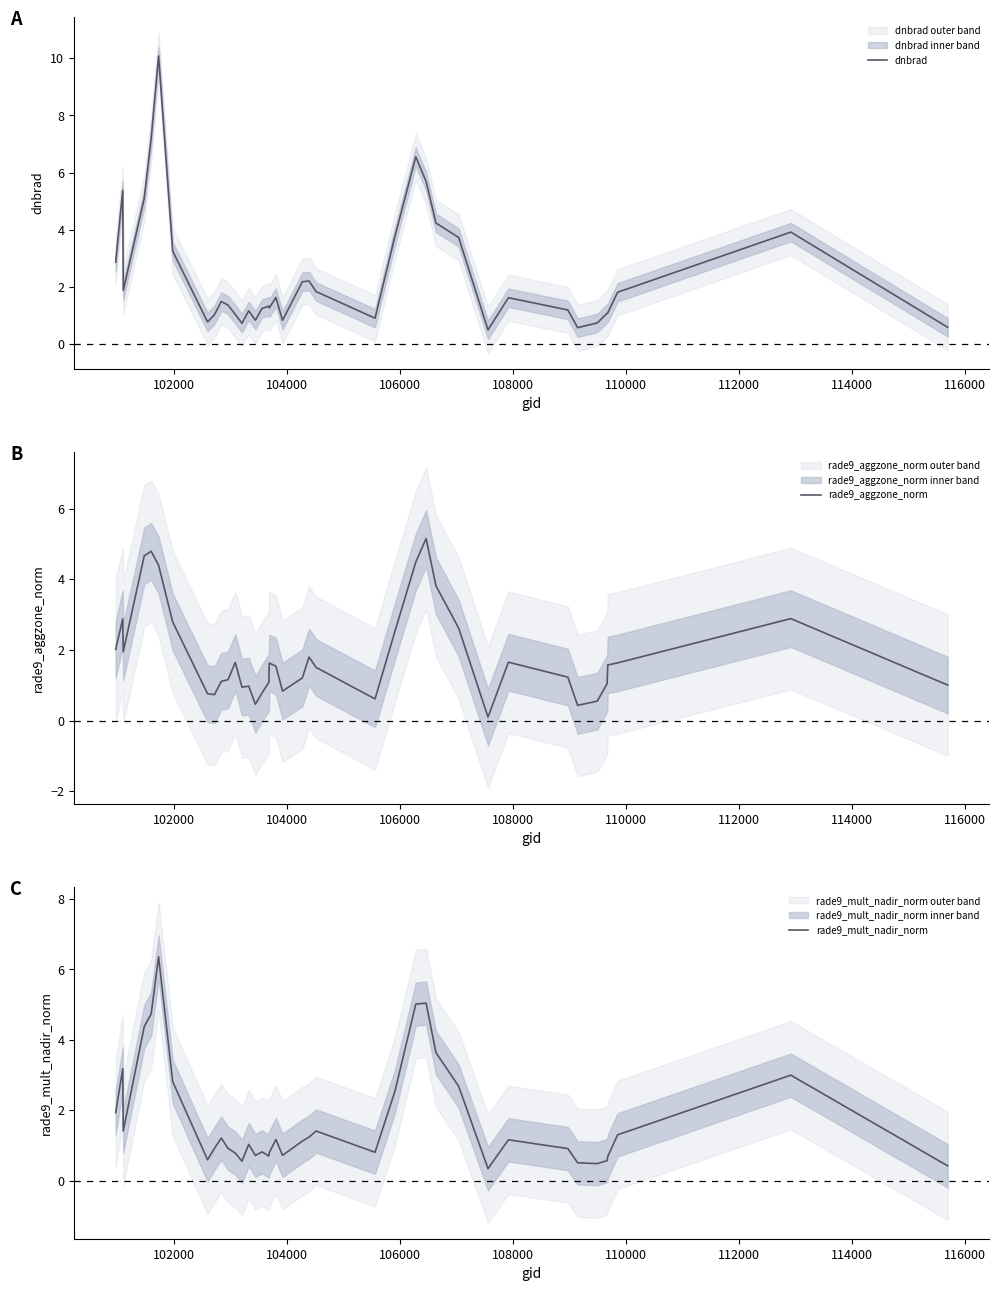

Count the number of categories in the chart.

39